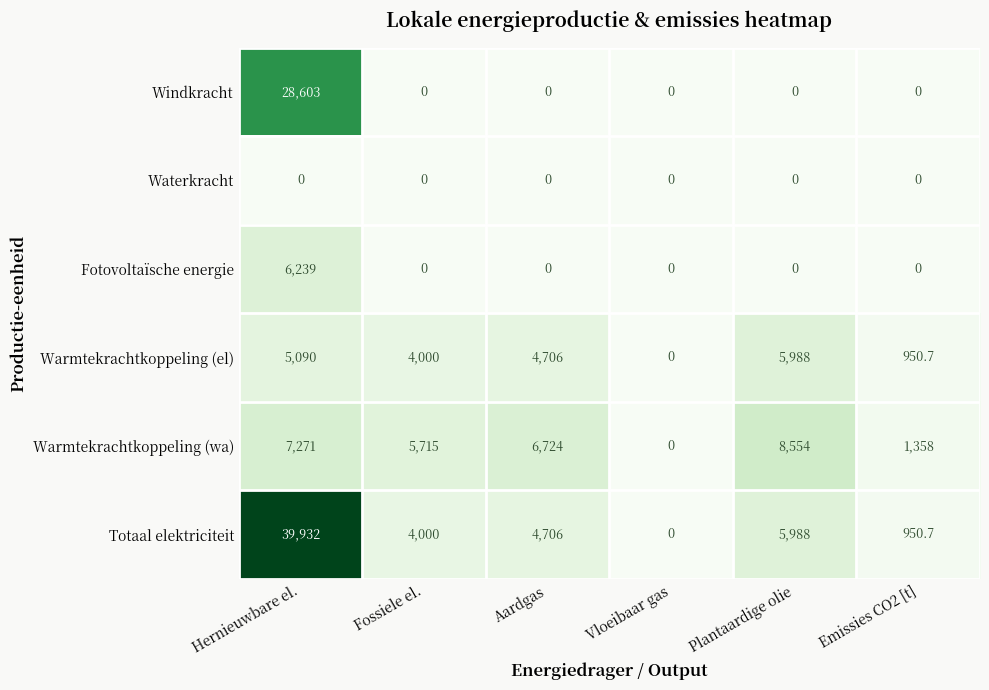

Rank the series by their maximum value, from highest to lowest.

Totaal elektriciteit, Windkracht, Warmtekrachtkoppeling (wa), Fotovoltaïsche energie, Warmtekrachtkoppeling (el), Waterkracht